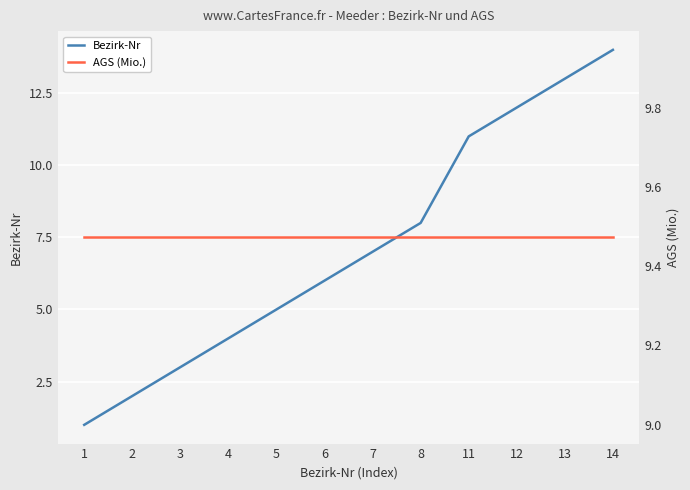

What are all the series names shown in the legend?

Bezirk-Nr, AGS (Mio.)